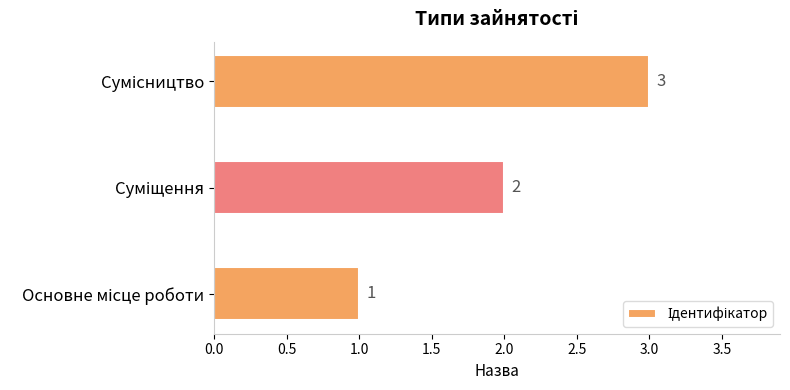

What is the sum of all values?

6